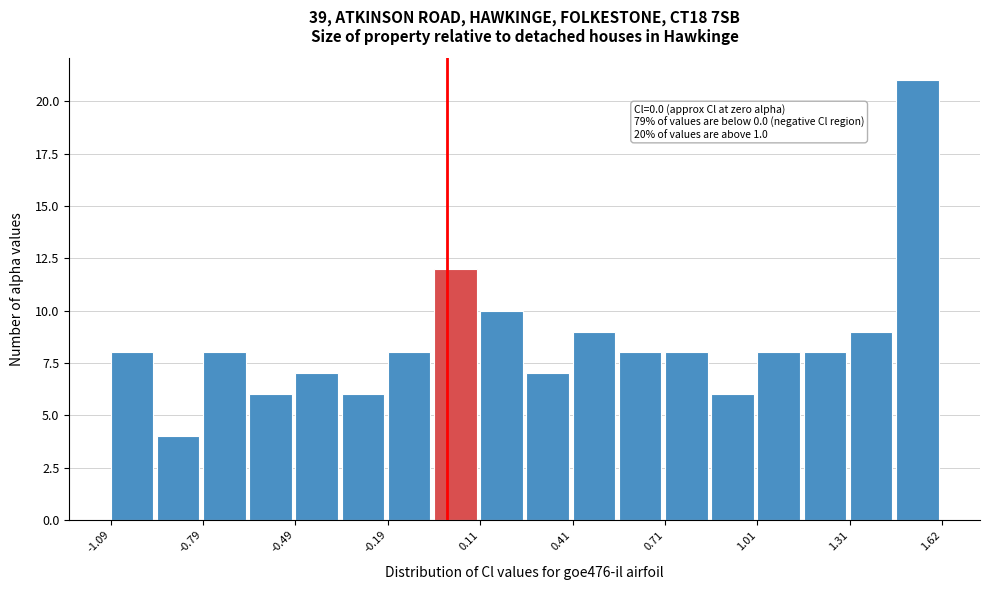

Around what value on the x-axis is the tallest bar? Give the approximate position of its centre, as read against the axis.

1.55